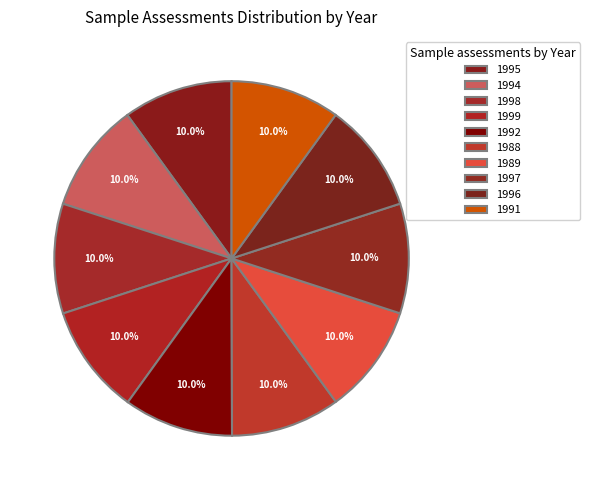

How much of the chart is everything except 1988?

90.0%